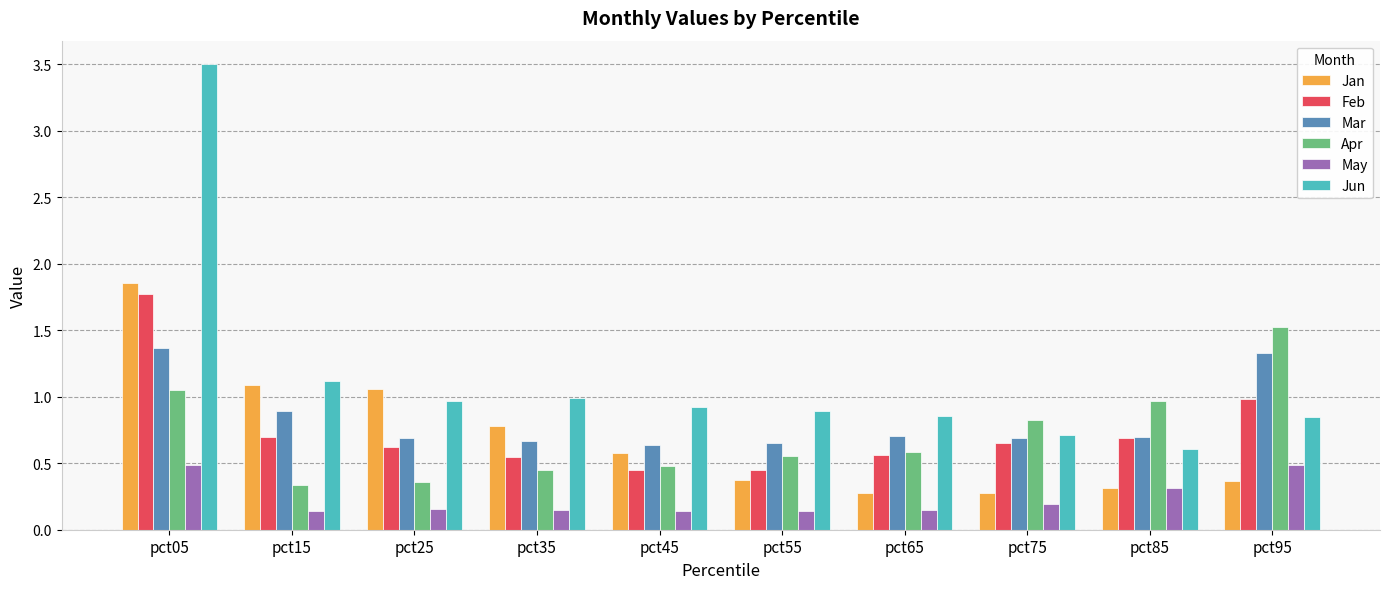

What is the difference between the maximum and minimum values in the Jun series?

2.9